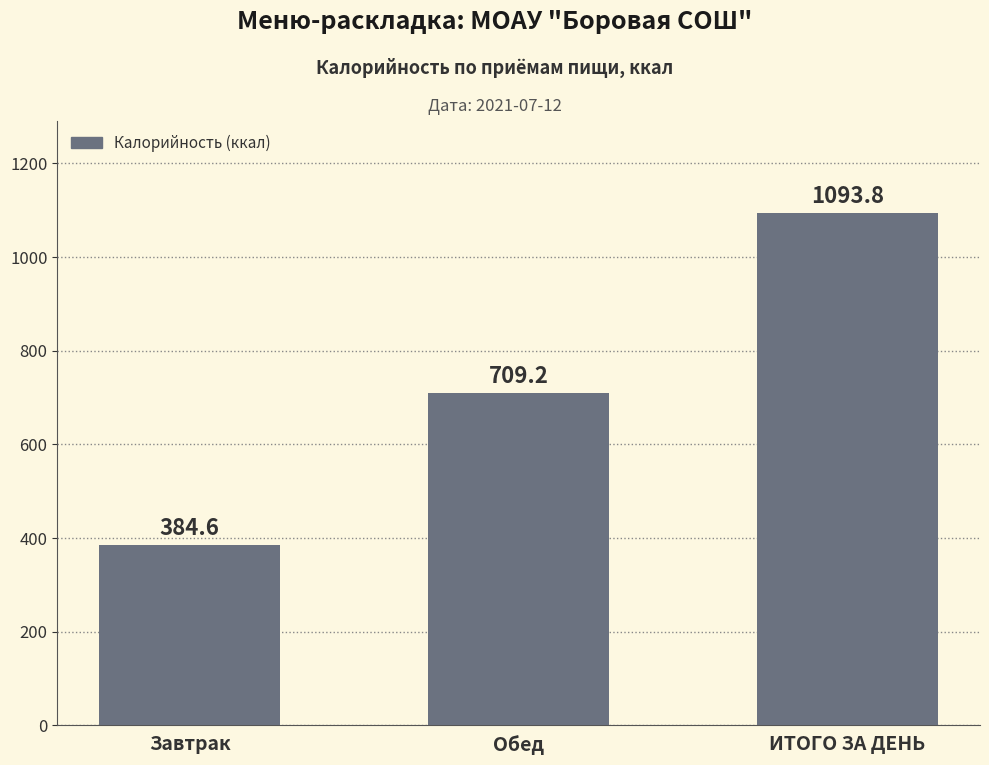

Rank the categories by value from lowest to highest.

Завтрак, Обед, ИТОГО ЗА ДЕНЬ